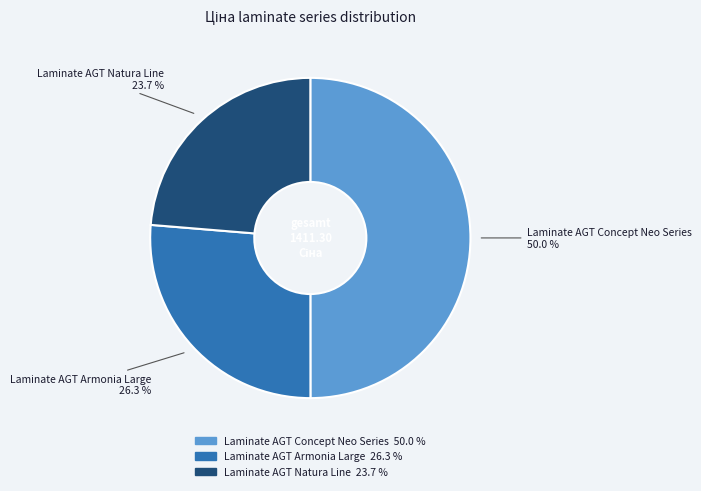

What is the smallest slice in the pie chart?

Laminate AGT Natura Line